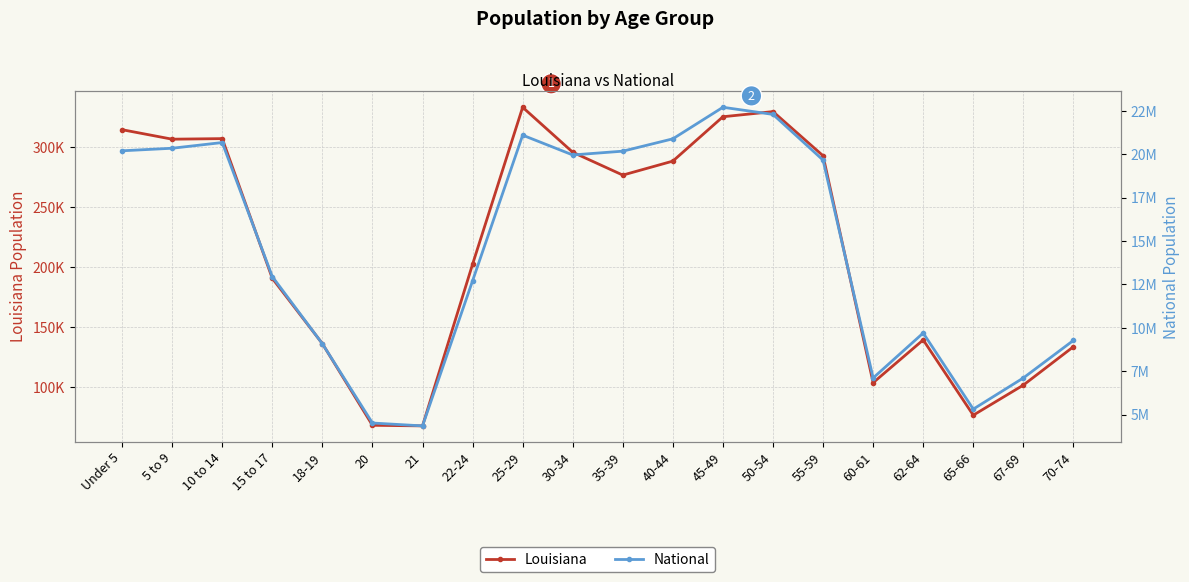

True or false: Louisiana and National cross at least once.

False